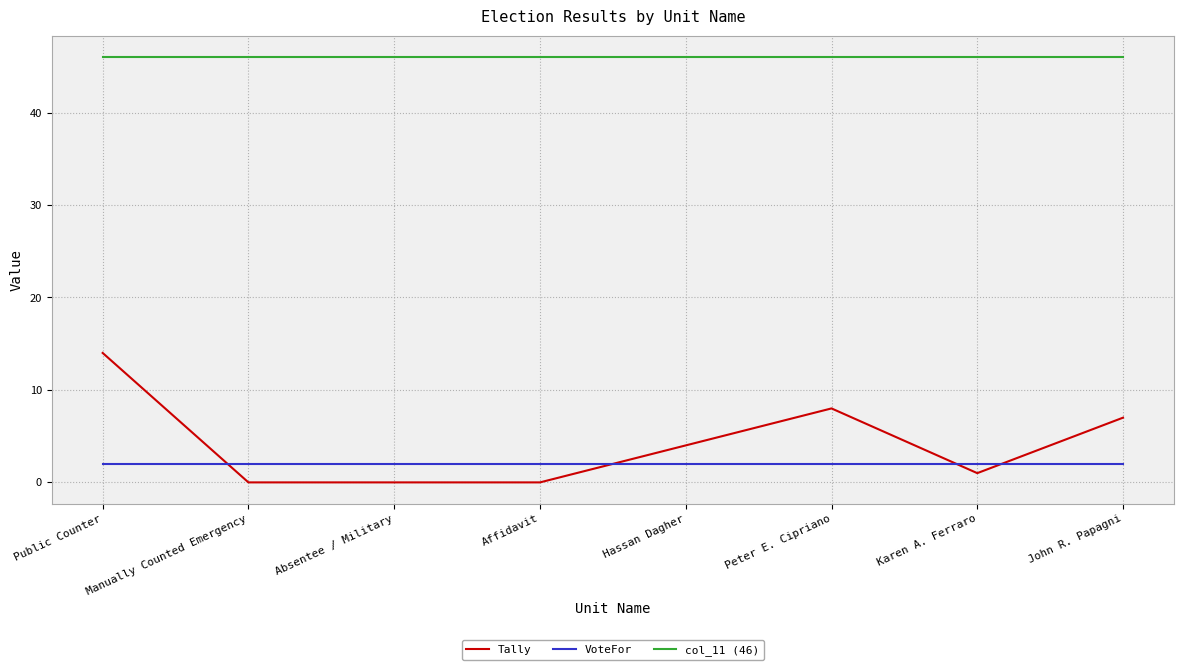

Reading left to right, extract all data points from this chart.

Tally: Public Counter=14	Manually Counted Emergency=0	Absentee / Military=0	Affidavit=0	Hassan Dagher=4	Peter E. Cipriano=8	Karen A. Ferraro=1	John R. Papagni=7
VoteFor: Public Counter=2	Manually Counted Emergency=2	Absentee / Military=2	Affidavit=2	Hassan Dagher=2	Peter E. Cipriano=2	Karen A. Ferraro=2	John R. Papagni=2
col_11 (46): Public Counter=46	Manually Counted Emergency=46	Absentee / Military=46	Affidavit=46	Hassan Dagher=46	Peter E. Cipriano=46	Karen A. Ferraro=46	John R. Papagni=46